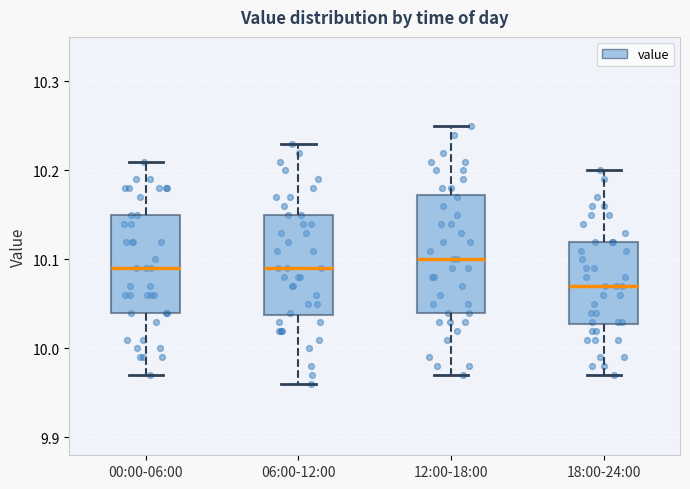

Reading left to right, read every box against the y-axis: the position of its median line, the range the box covers, and the ends of its whiskers. The values are not printed on the chart, so give them approximately, as read against the axis.

00:00-06:00: median 10.09, box 10.04 to 10.15, whiskers 9.97 to 10.21
06:00-12:00: median 10.09, box 10.04 to 10.15, whiskers 9.96 to 10.23
12:00-18:00: median 10.10, box 10.04 to 10.17, whiskers 9.97 to 10.25
18:00-24:00: median 10.07, box 10.03 to 10.12, whiskers 9.97 to 10.20